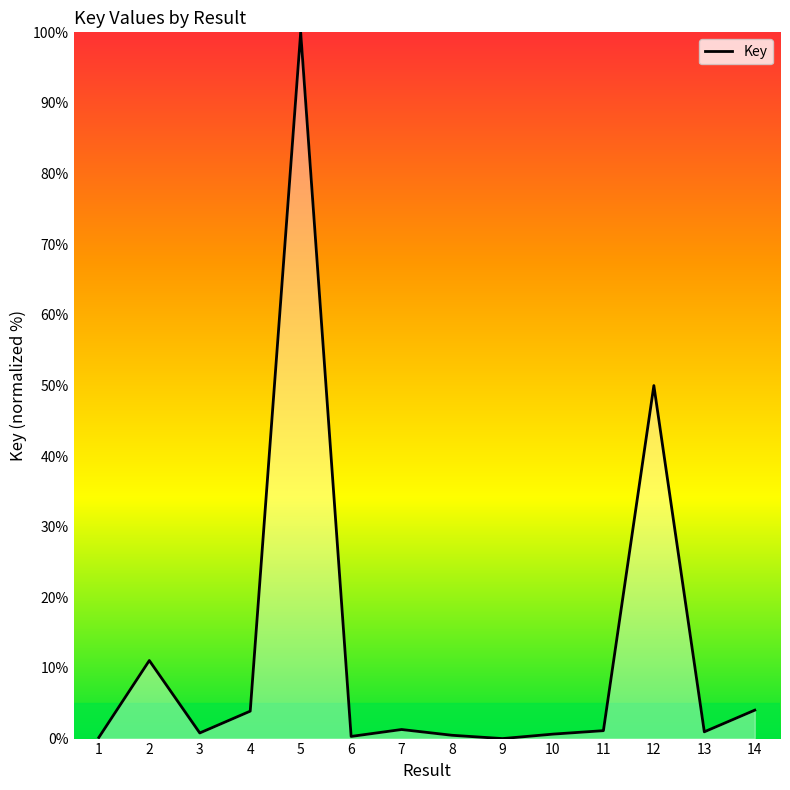

What is the change in value from 5 to 7?

-98.7